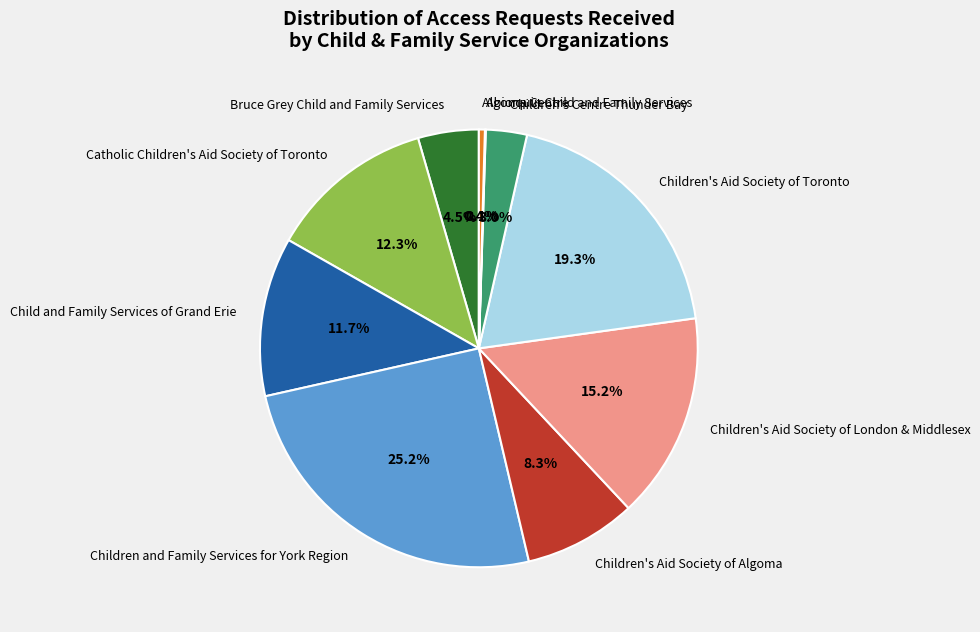

Does any single category account for the majority?

No